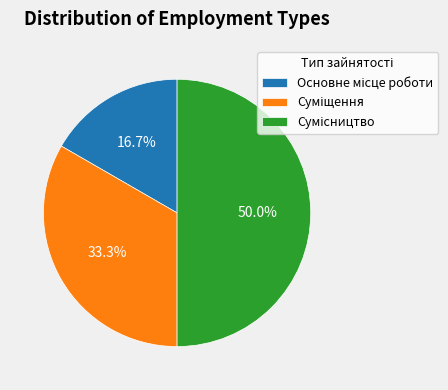

Count the number of slices in the pie.

3